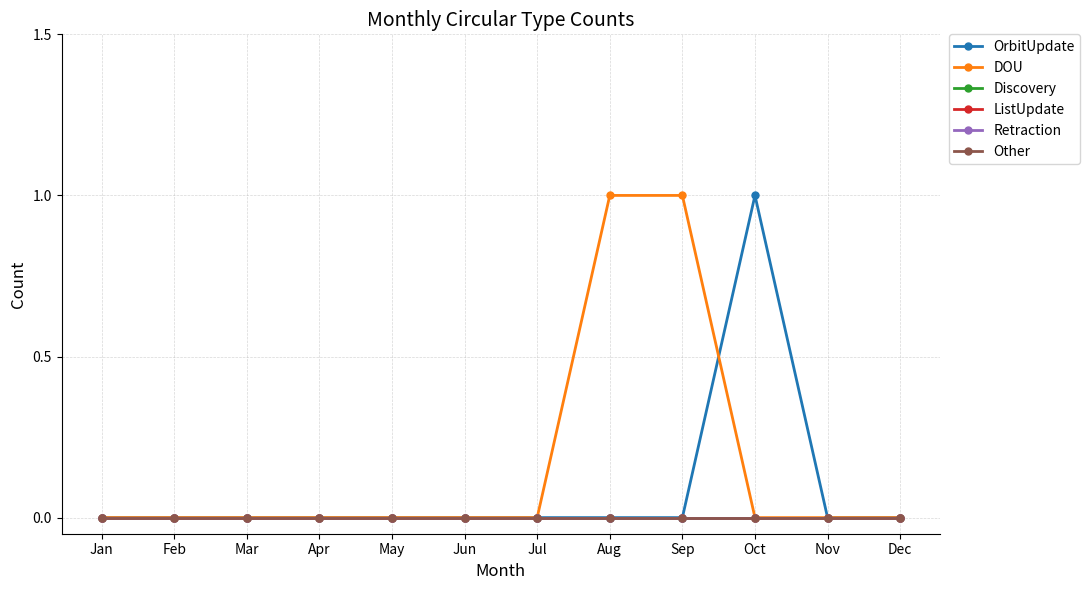

Does the chart have visible grid lines?

Yes